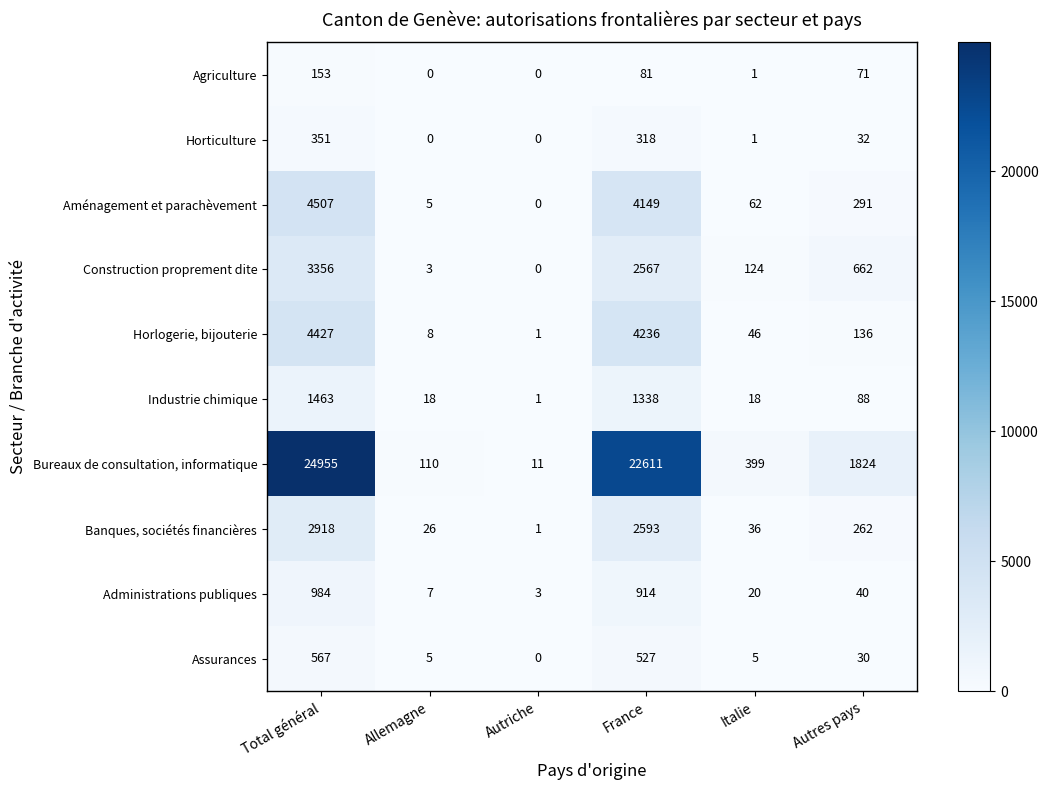

At which label does Bureaux de consultation, informatique first exceed 1824?

Total général